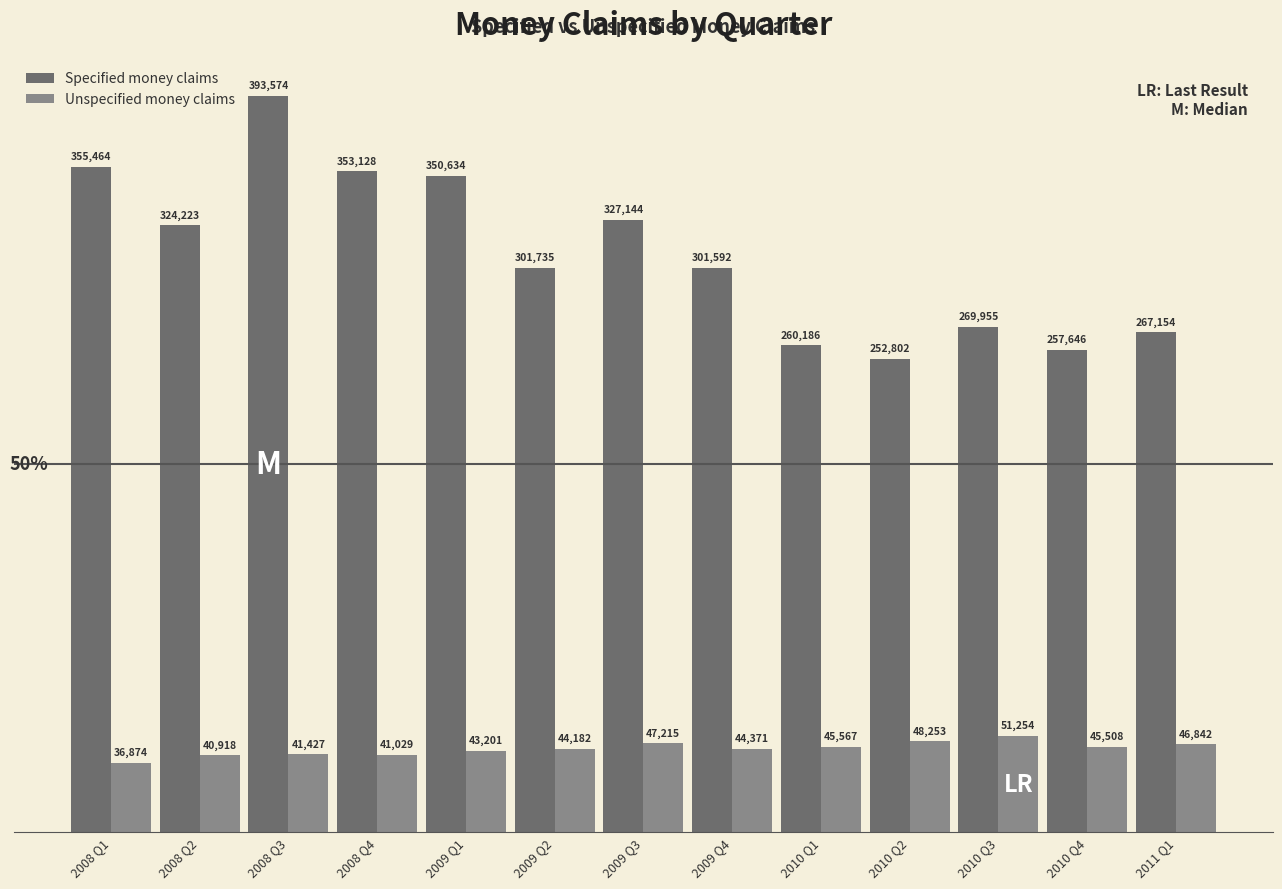

Between 2009 Q1 and 2010 Q3, which series saw the biggest shift?

Specified money claims